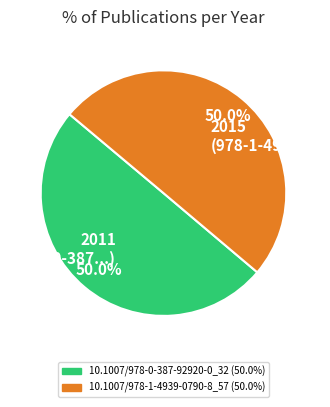

What is the total percentage of 2015 (978-1-4939...) and 2011 (978-0-387...)?

100.0%